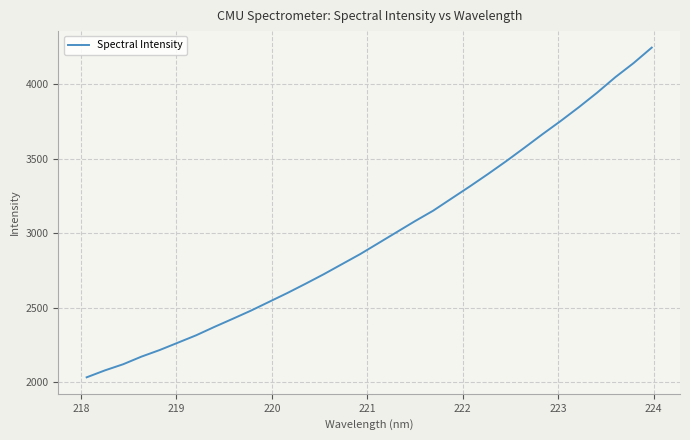

What is the greatest value displayed?

4246.7